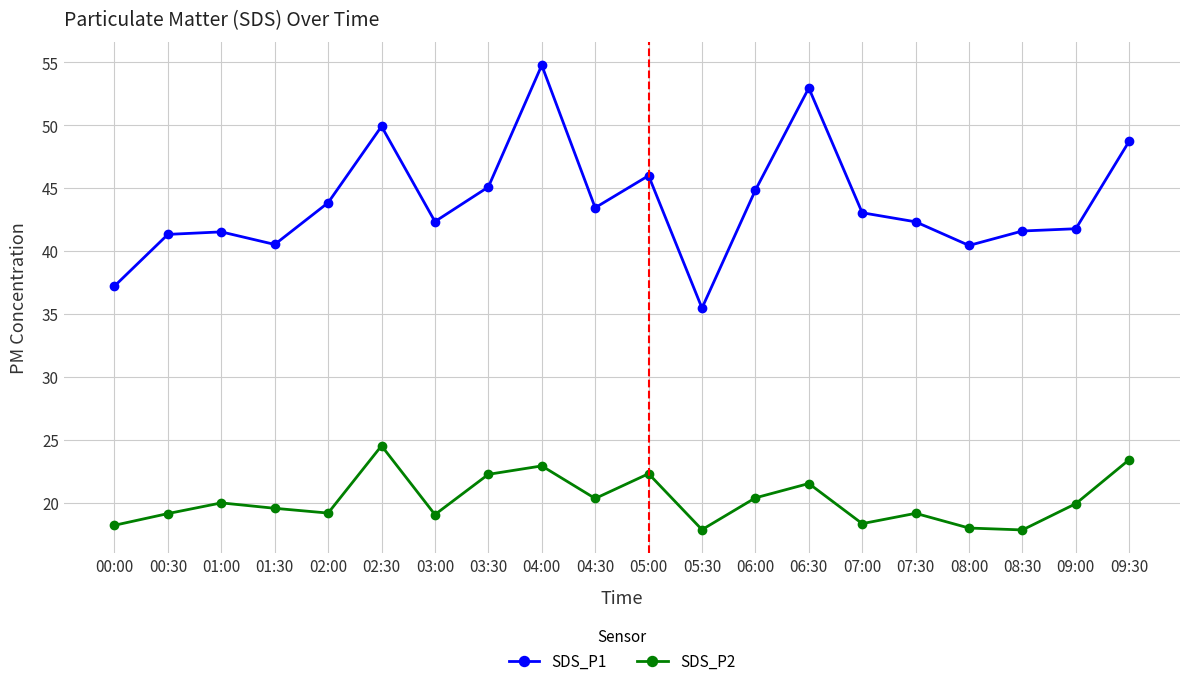

True or false: SDS_P2 and SDS_P1 cross at least once.

False